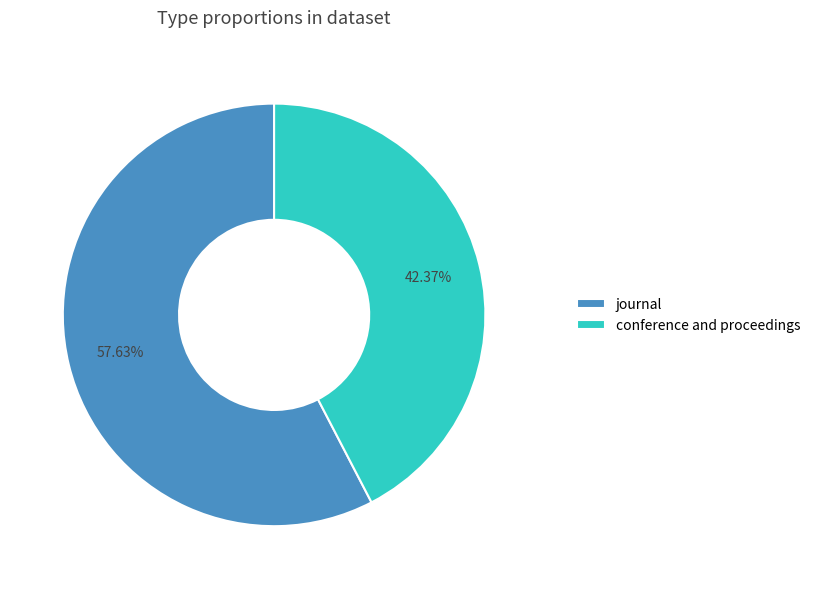

True or false: journal accounts for 48% of the total.

False